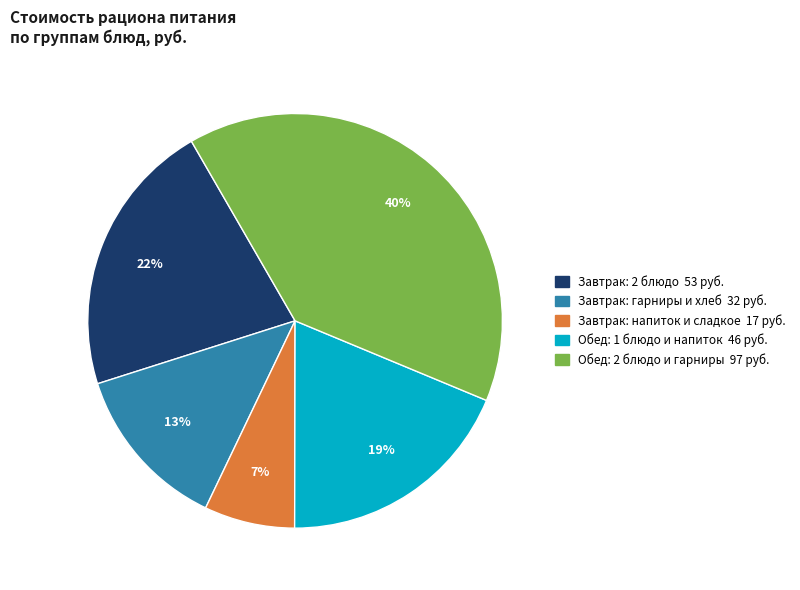

Does any single category account for the majority?

No